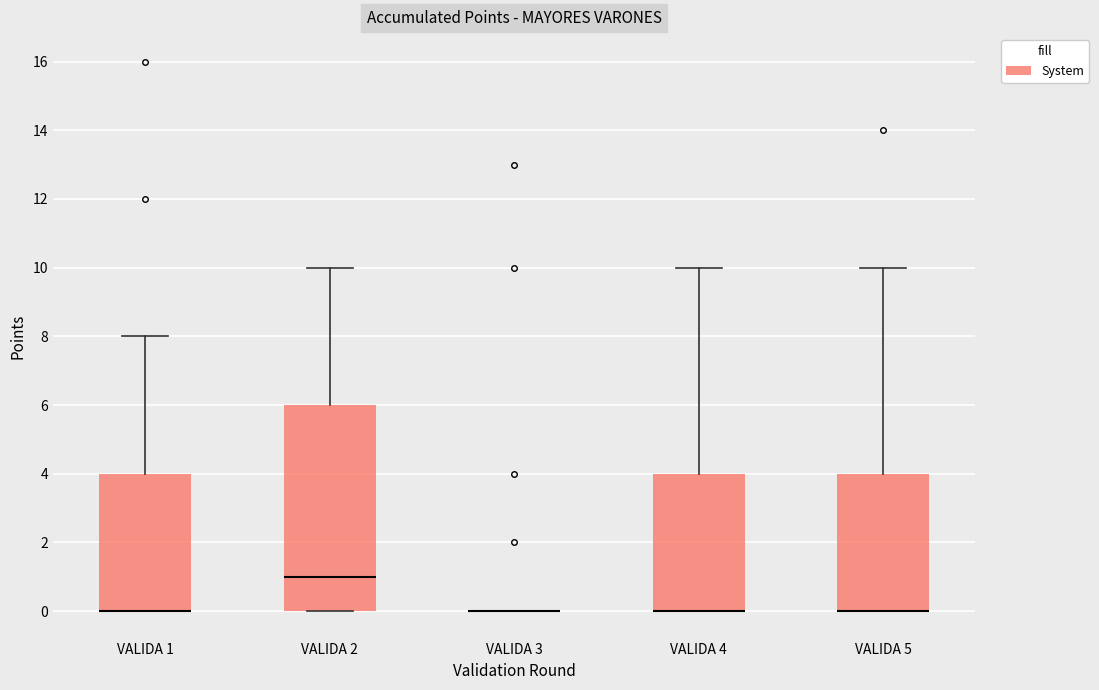

Which box is the tallest, from its lower edge to its upper edge?

VALIDA 2